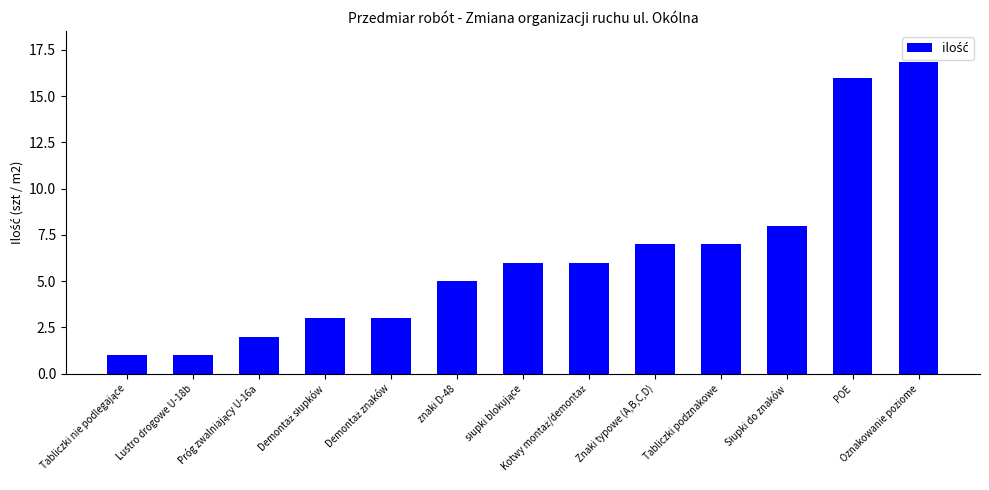

What is the smallest value displayed?

1.0